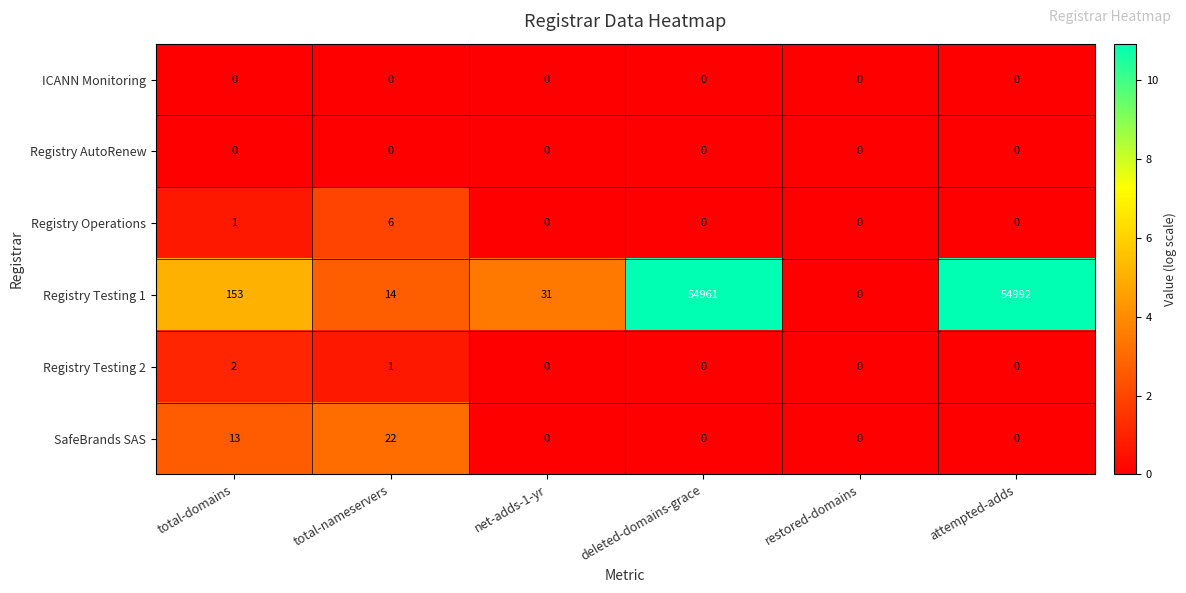

At which label is Registry Operations closest to 3?

total-domains